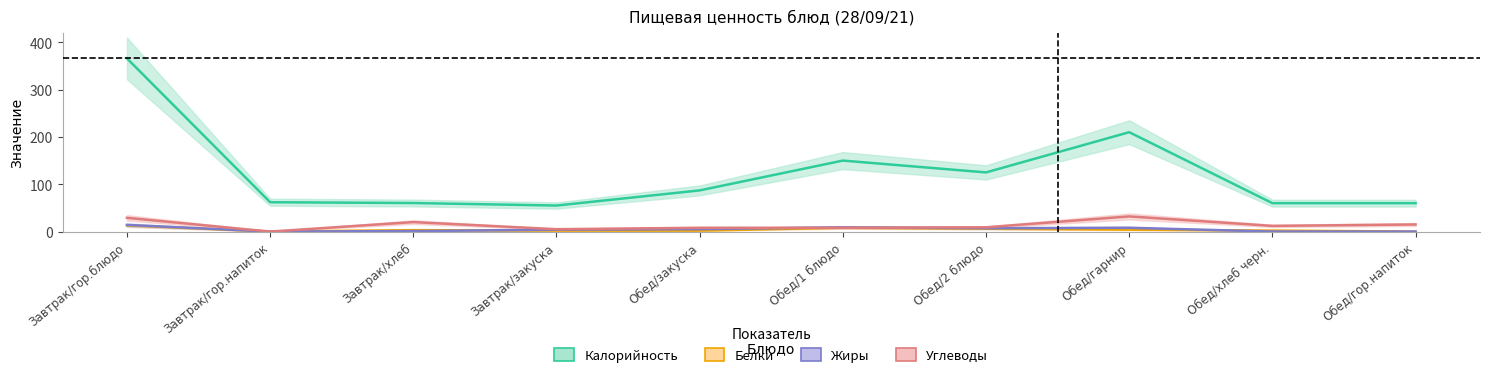

Reading left to right, list all the values displayed in this chart.

Калорийность: 366.0	62.0	60.3	55.0	87.0	150.0	125.0	210.0	60.0	60.0
Белки: 13.0	0.0	3.0	2.0	2.0	8.0	6.0	4.0	2.0	0.0
Жиры: 14.0	0.0	1.0	4.0	5.0	9.0	7.0	8.0	0.0	0.0
Углеводы: 29.0	0.0	20.0	5.0	8.0	8.0	9.0	32.0	12.0	15.0